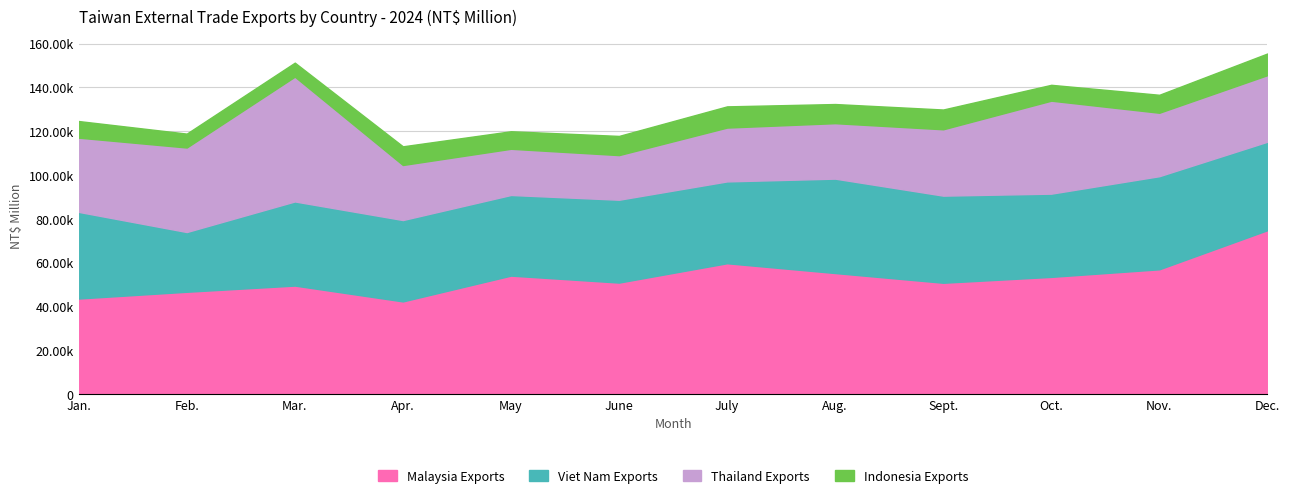

Between Sept. and May, which is larger?

May